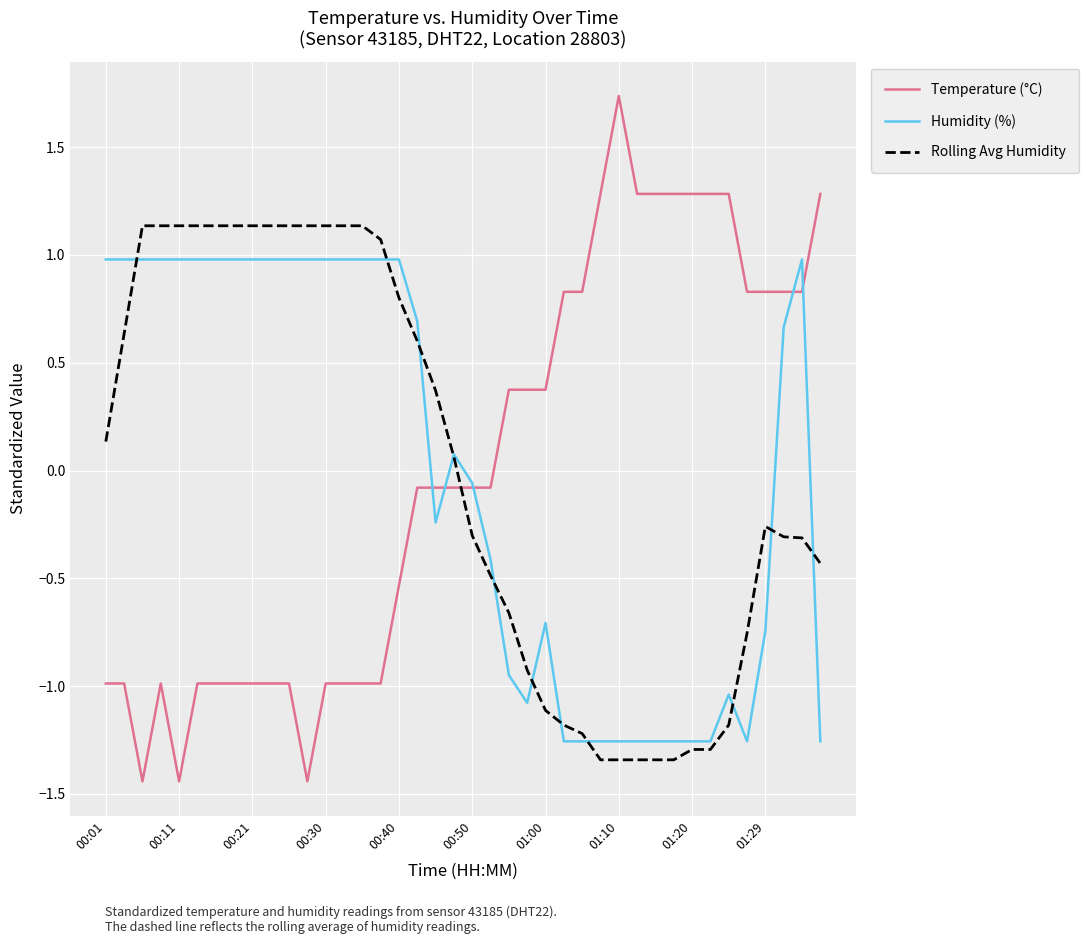

Count the number of categories in the chart.

40